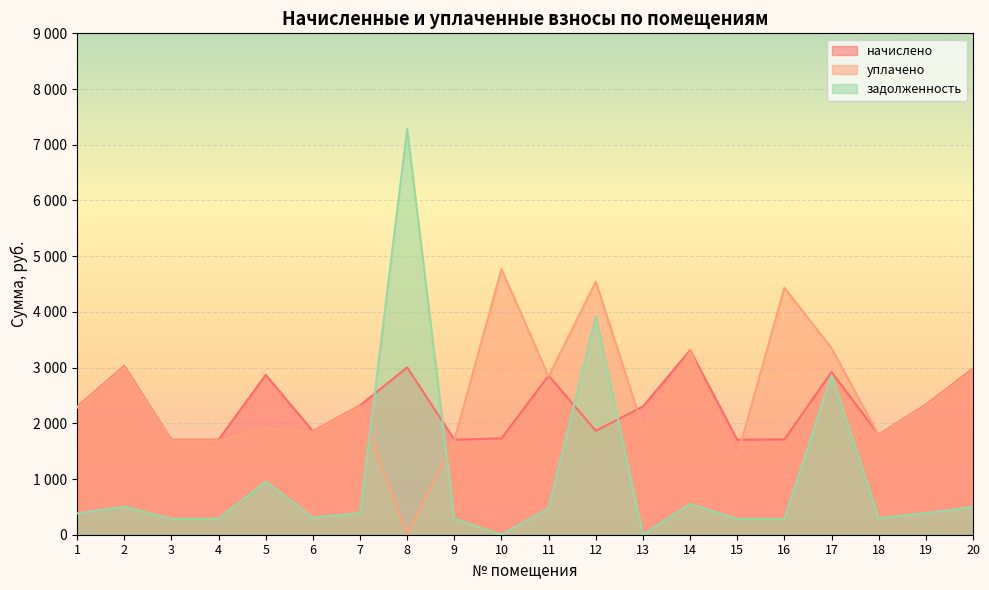

At which label does уплачено reach its minimum?

8